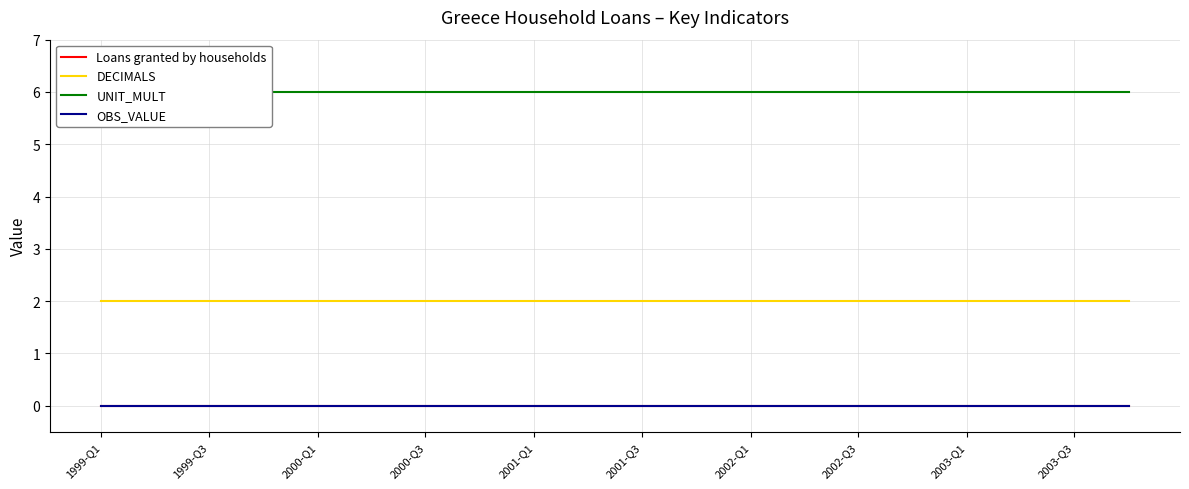

True or false: DECIMALS has more than 2 interior local peaks.

False